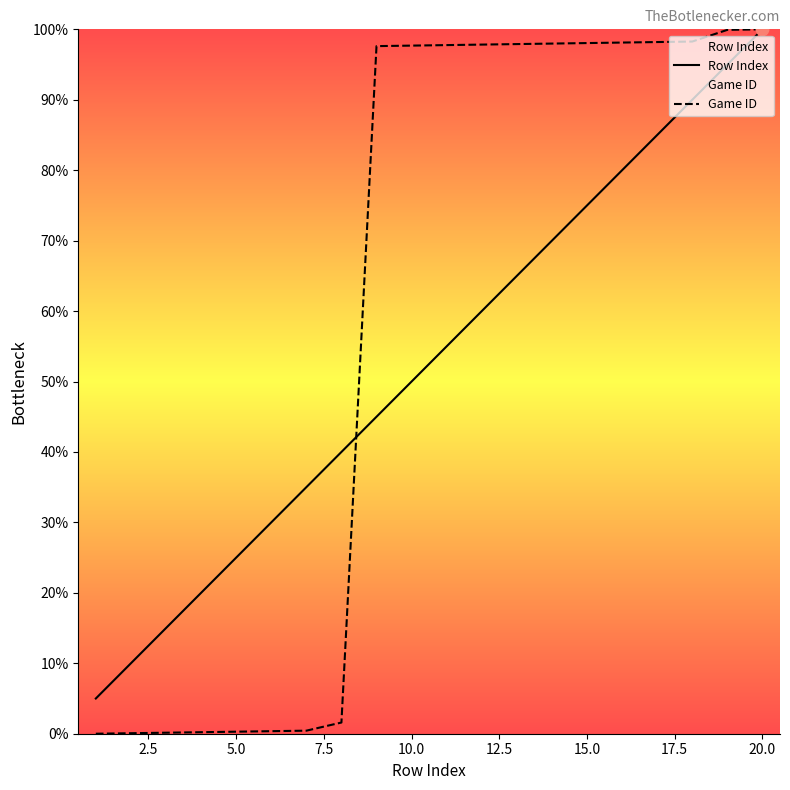

What are all the series names shown in the legend?

Row Index, Game ID